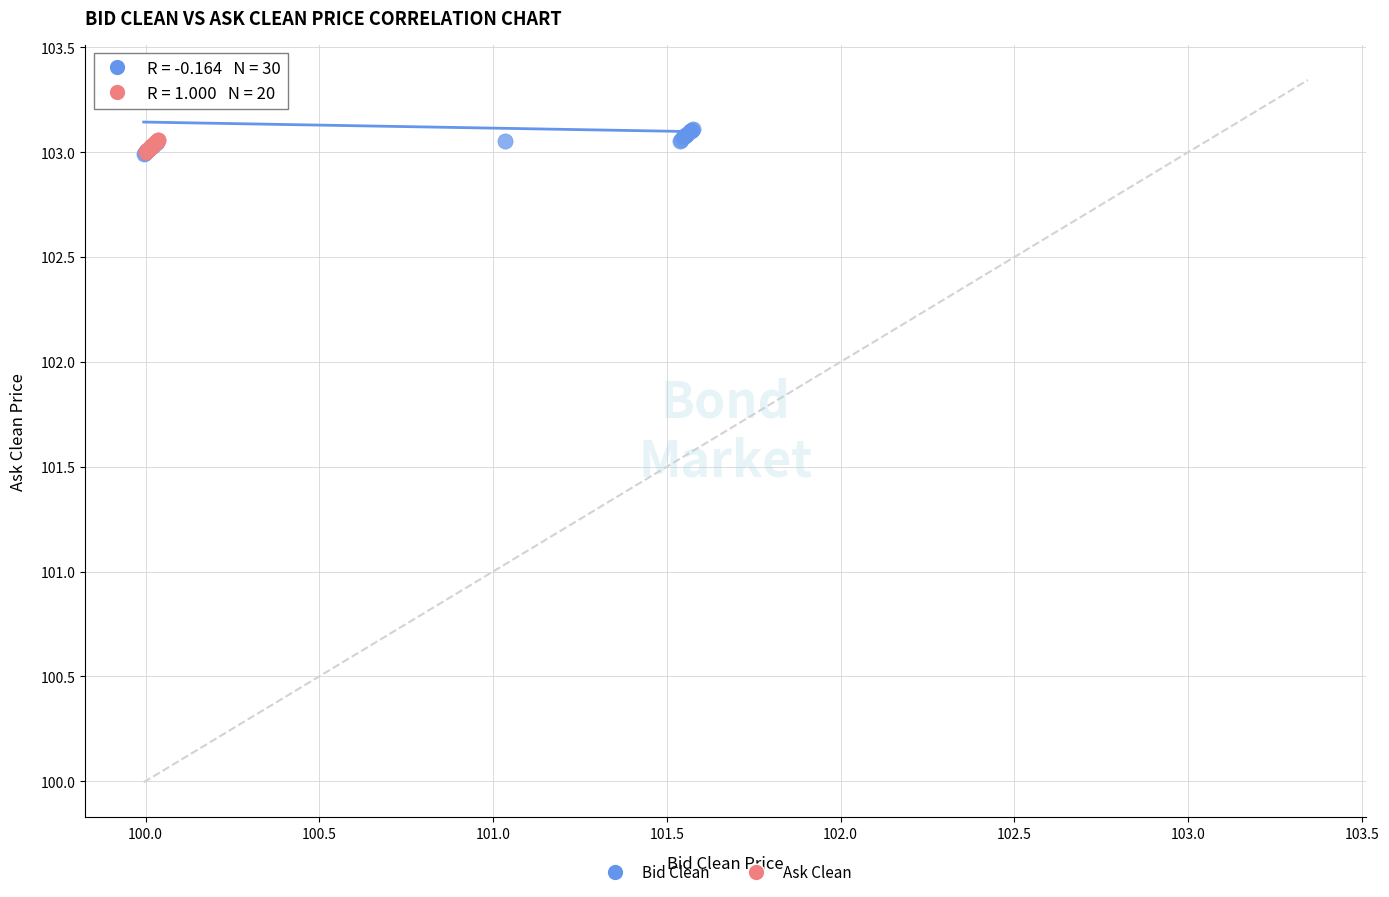

Which series contains the highest Y value?

Bid Clean